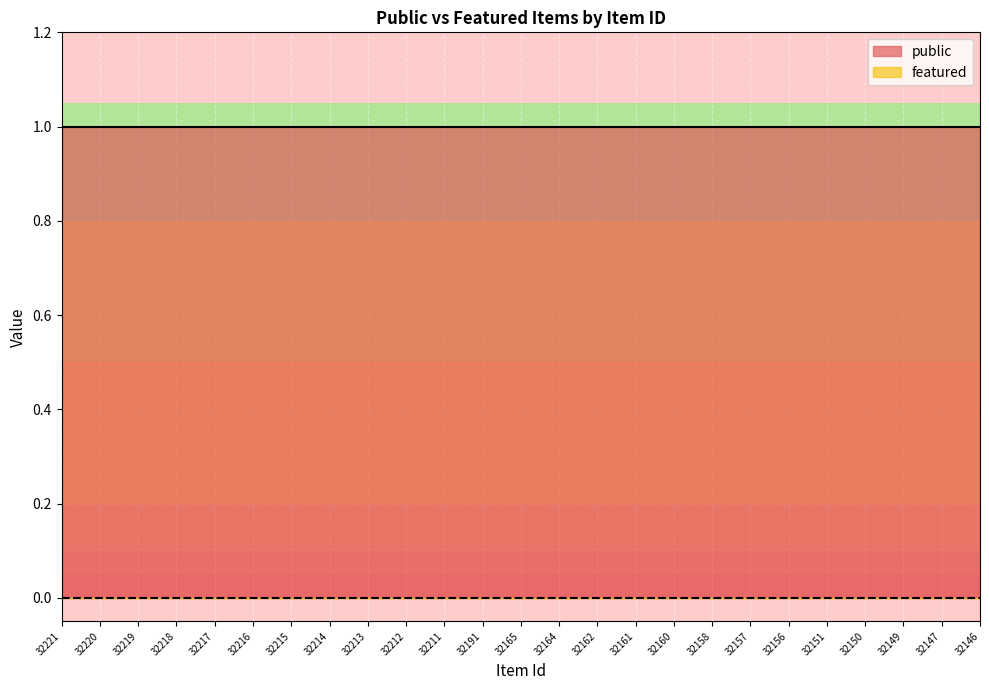

At 32211, list the series in order from largest to smallest.

public, featured